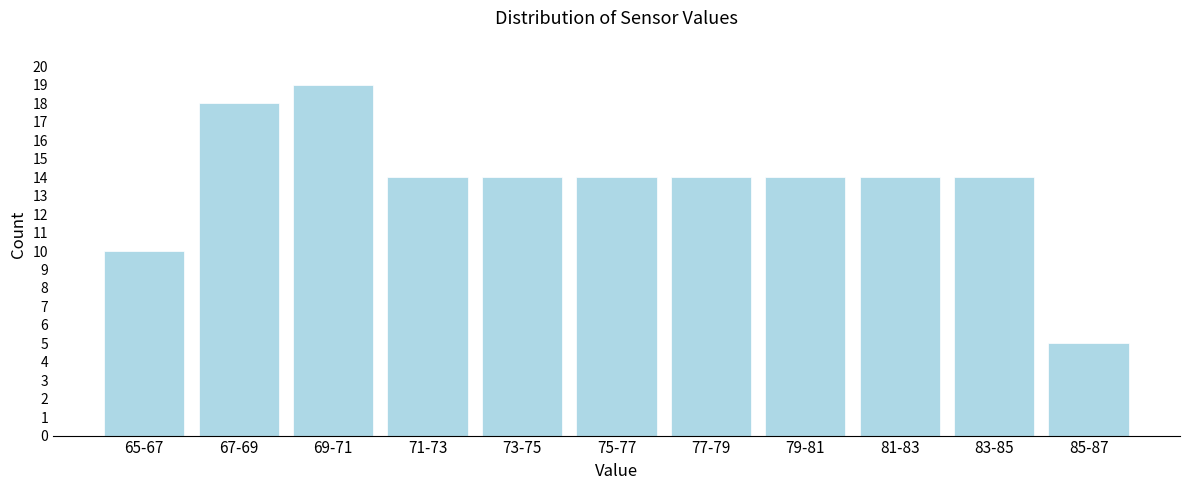

Reading left to right, transcribe all the data shown in this chart.

65-67=10	67-69=18	69-71=19	71-73=14	73-75=14	75-77=14	77-79=14	79-81=14	81-83=14	83-85=14	85-87=5